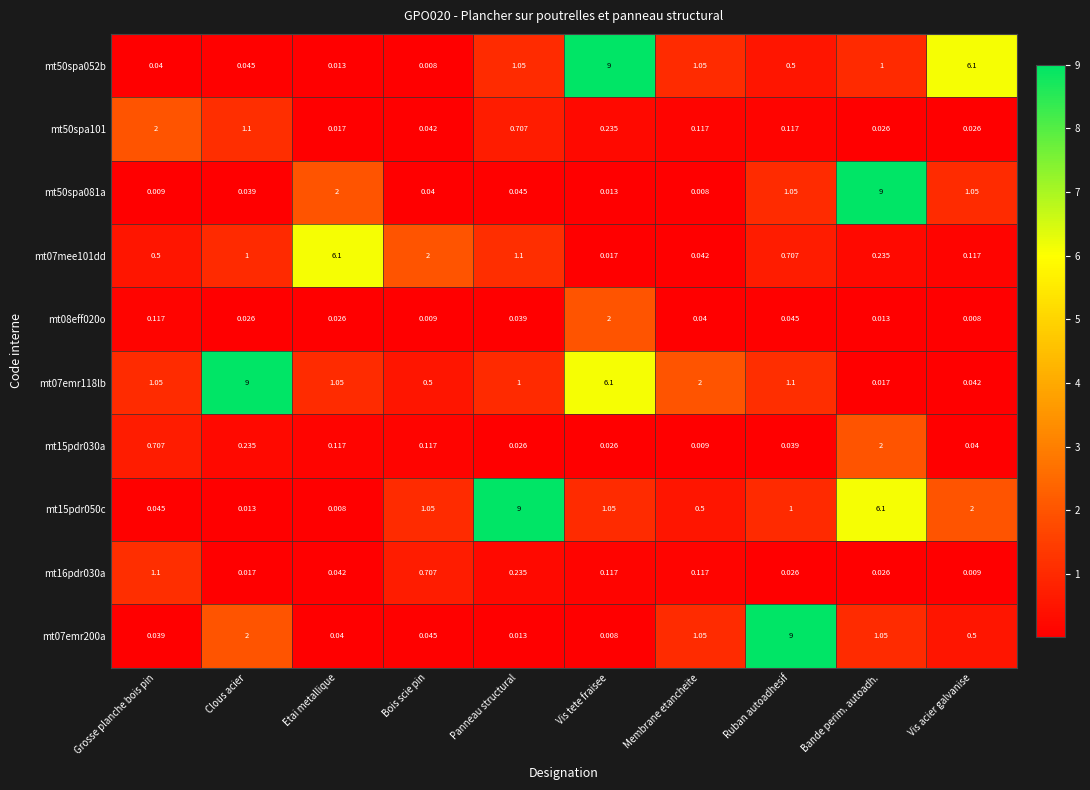

Where is mt16pdr030a nearest to the value 0?

Vis acier galvanise